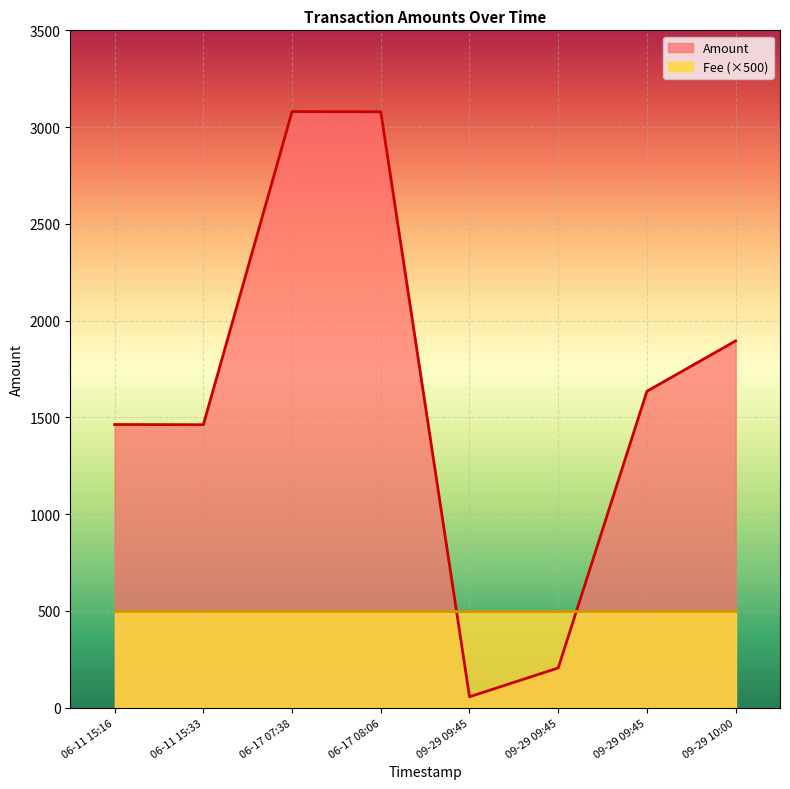

Between 2017-06-11 15:16:53 and 2017-09-29 09:45:53, which is larger?

2017-06-11 15:16:53